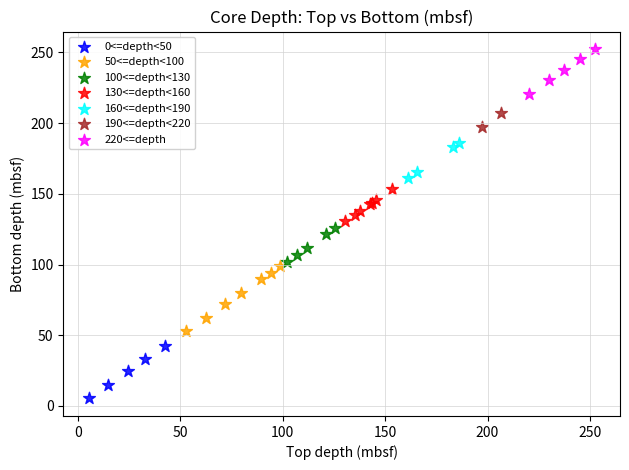

Which series contains the lowest Y value?

0<=depth<50